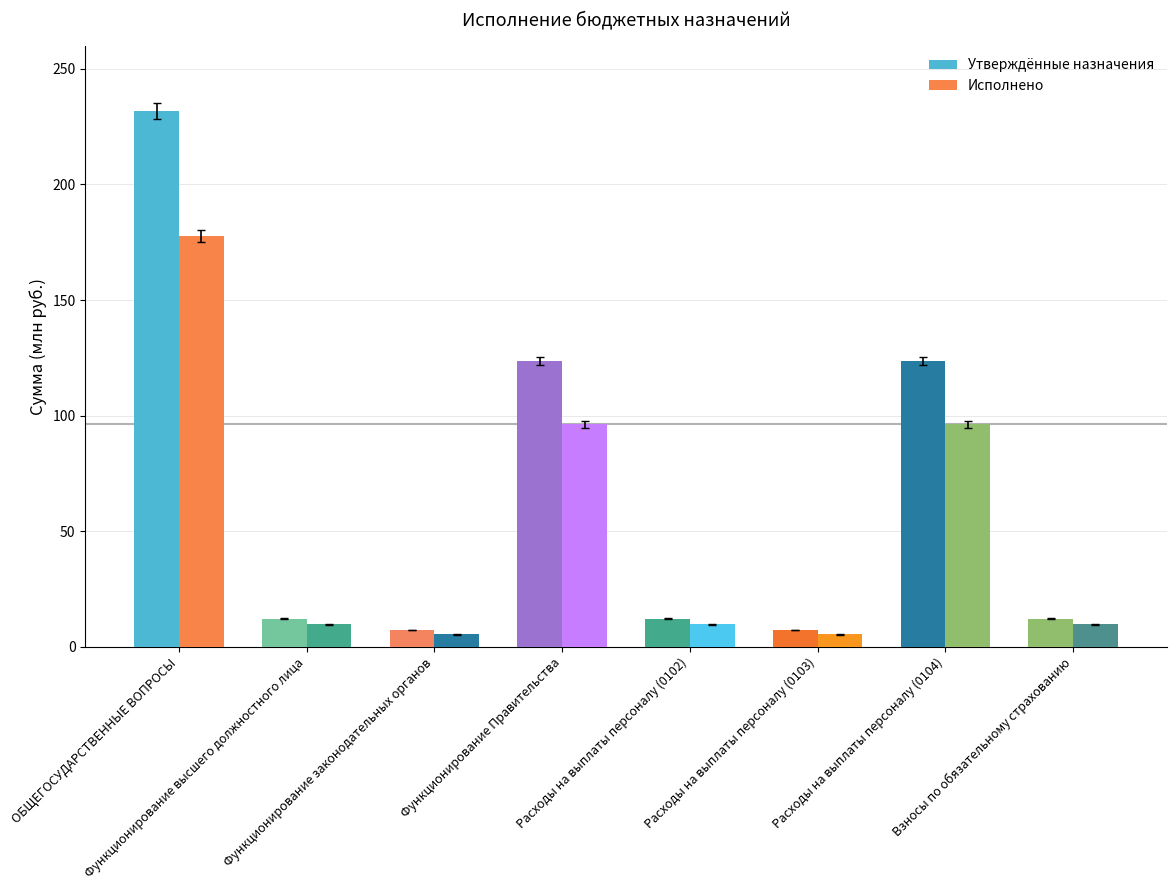

What is the difference between the maximum and minimum values in the Утверждённые назначения series?

224.5